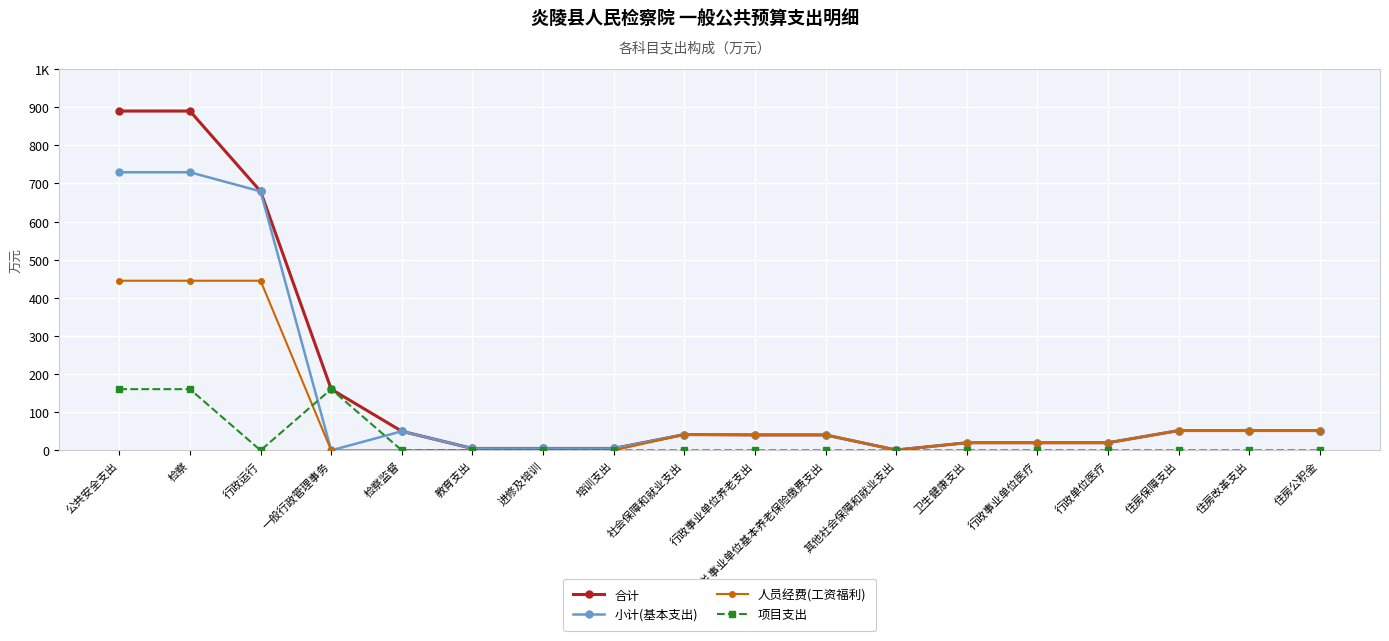

Does the chart have visible grid lines?

Yes